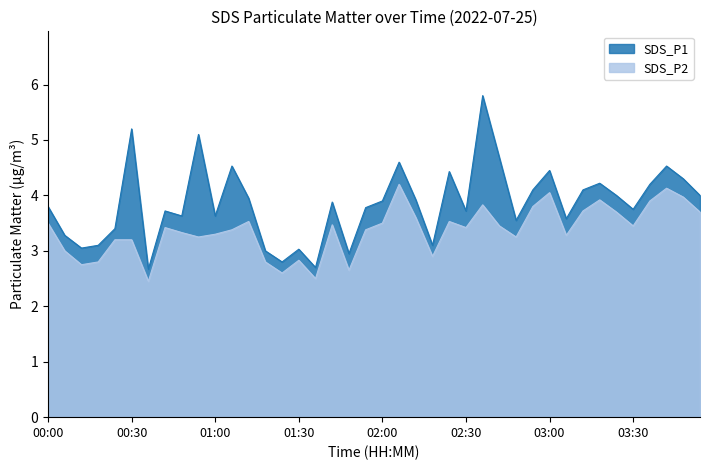

Which has a higher value, 03:48 or 03:24?

03:48